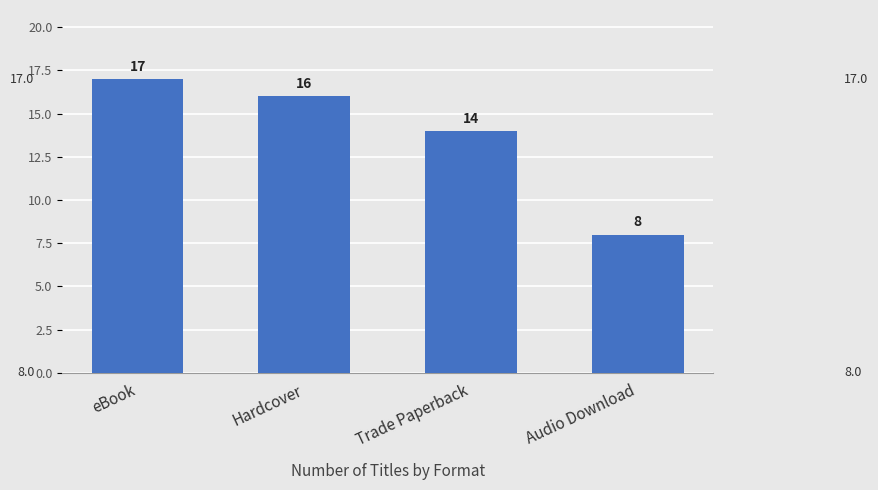

The chart shows a value of 17 at eBook. True or false?

True